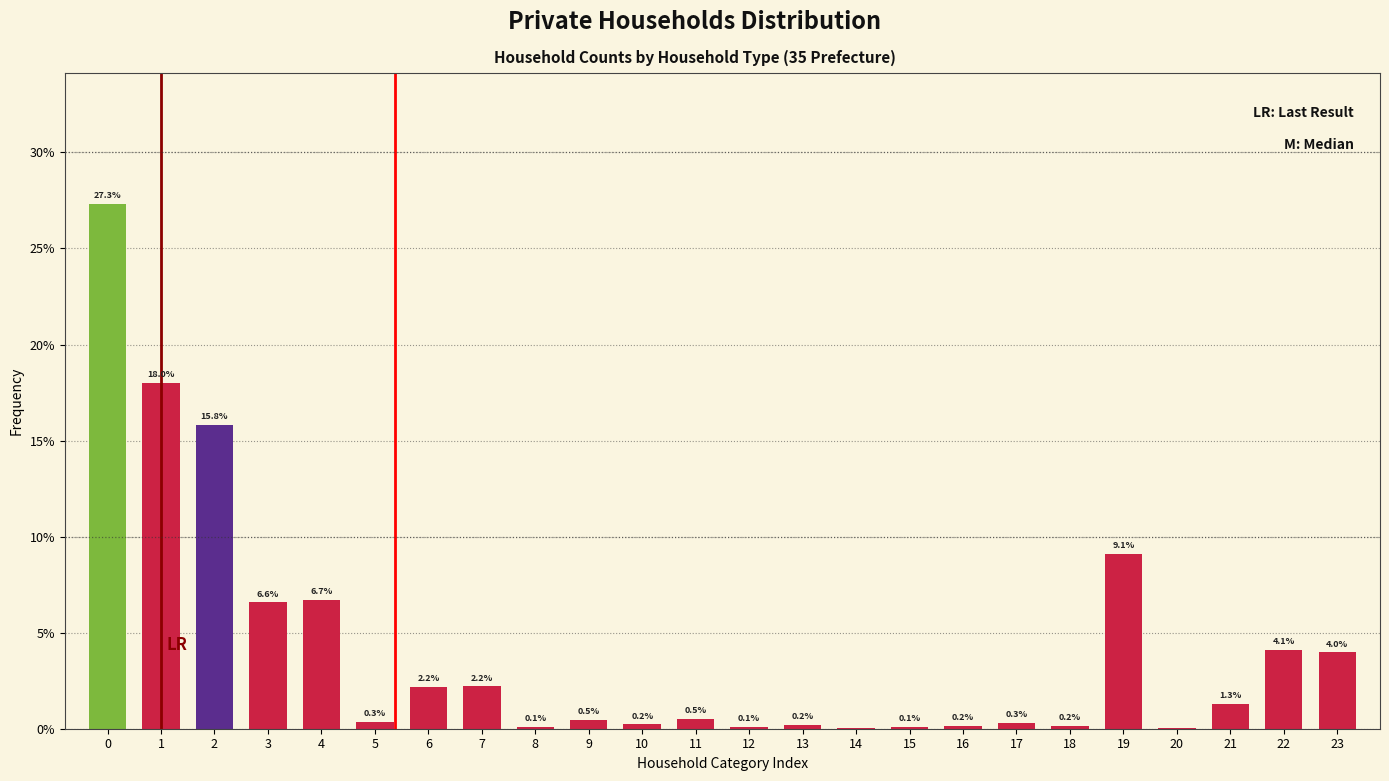

What is the sum of all values?

100.0